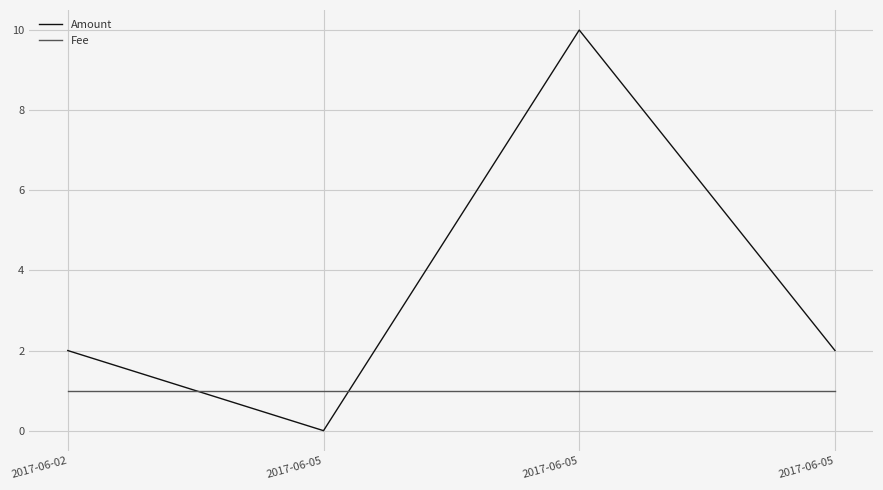

List the series in order of their peak value, highest first.

Amount, Fee